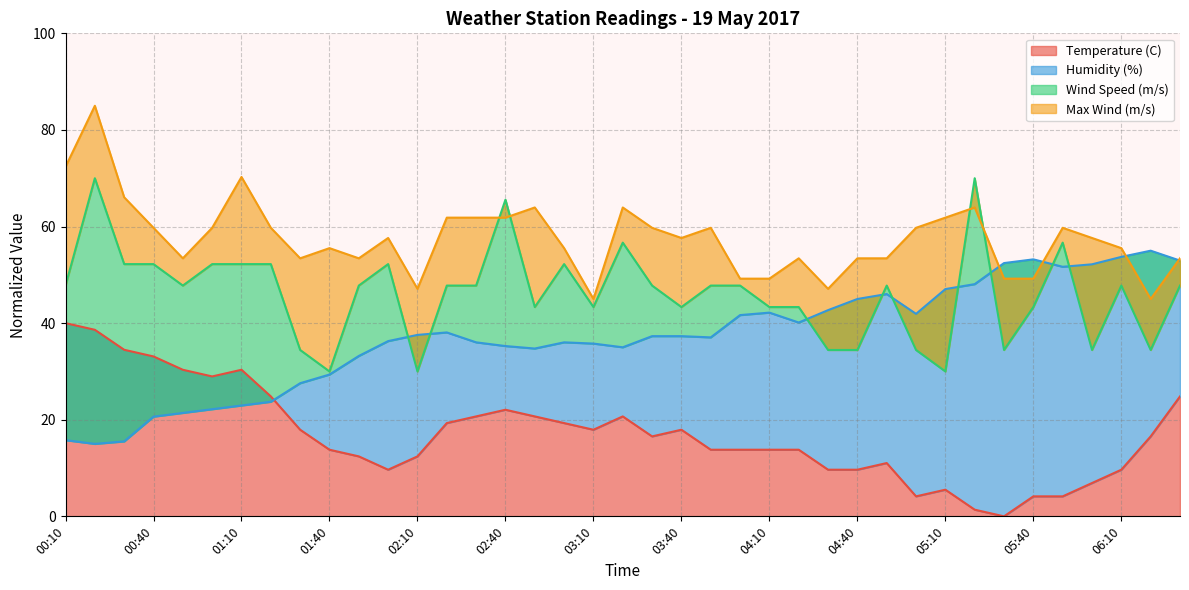

At how many categories does at least one series exceed 51?

34